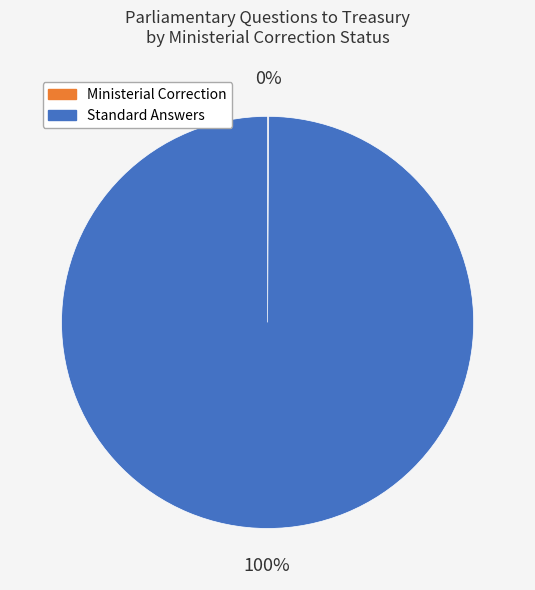

True or false: Standard Answers accounts for 100% of the total.

True